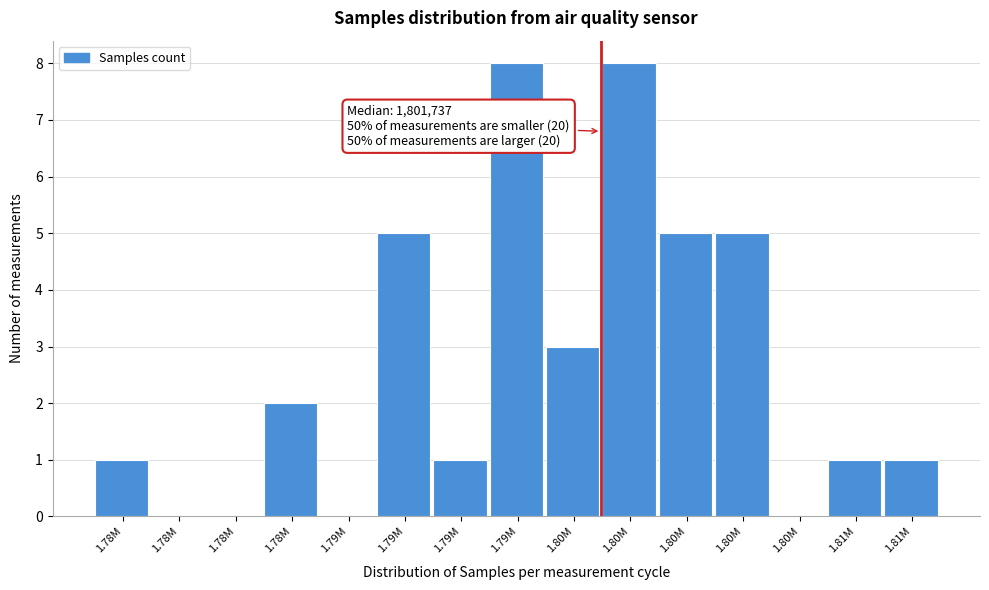

How many distinct data groups are displayed?

1